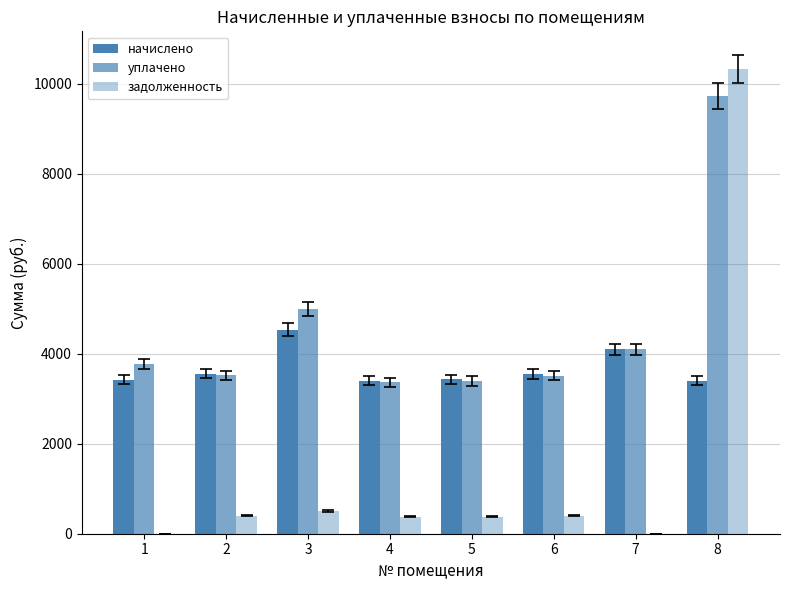

How many groups of bars are there?

8